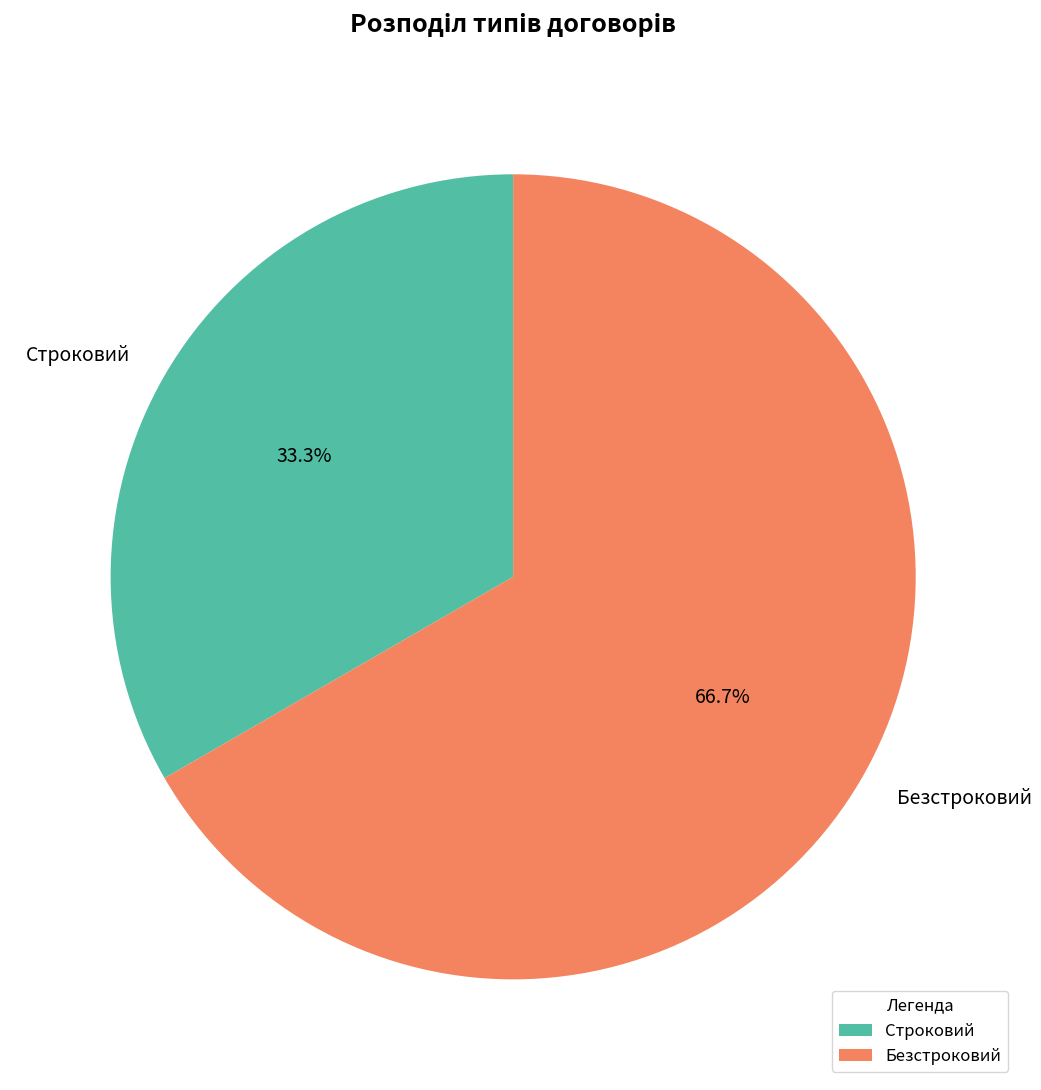

To the nearest percent, what portion does Безстроковий represent?

67%